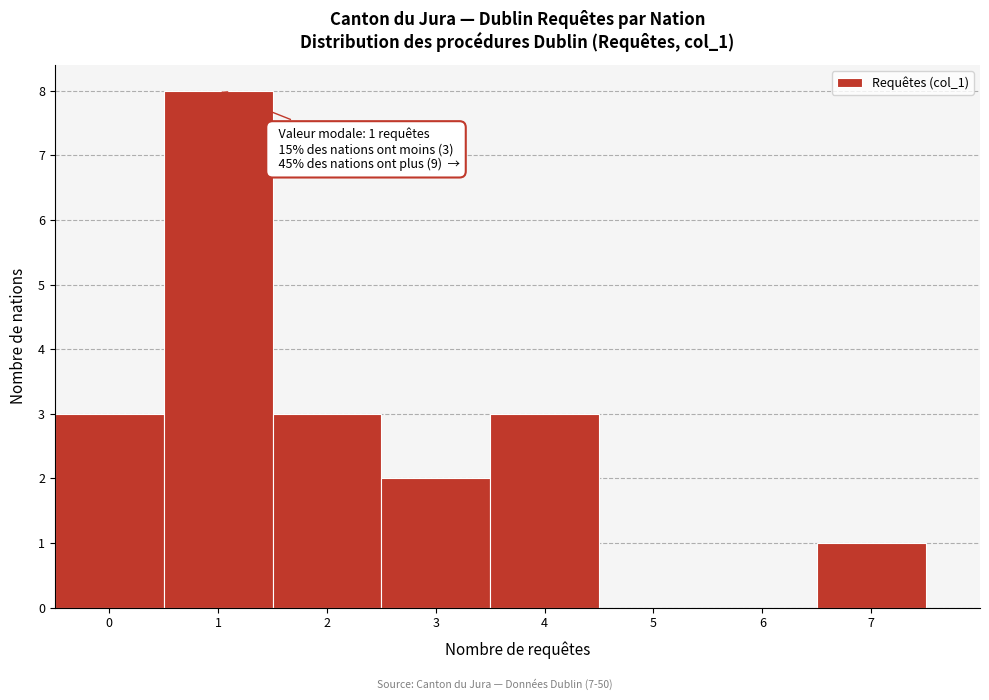

Which range on the x-axis has the tallest bar?

0.5 to 1.5